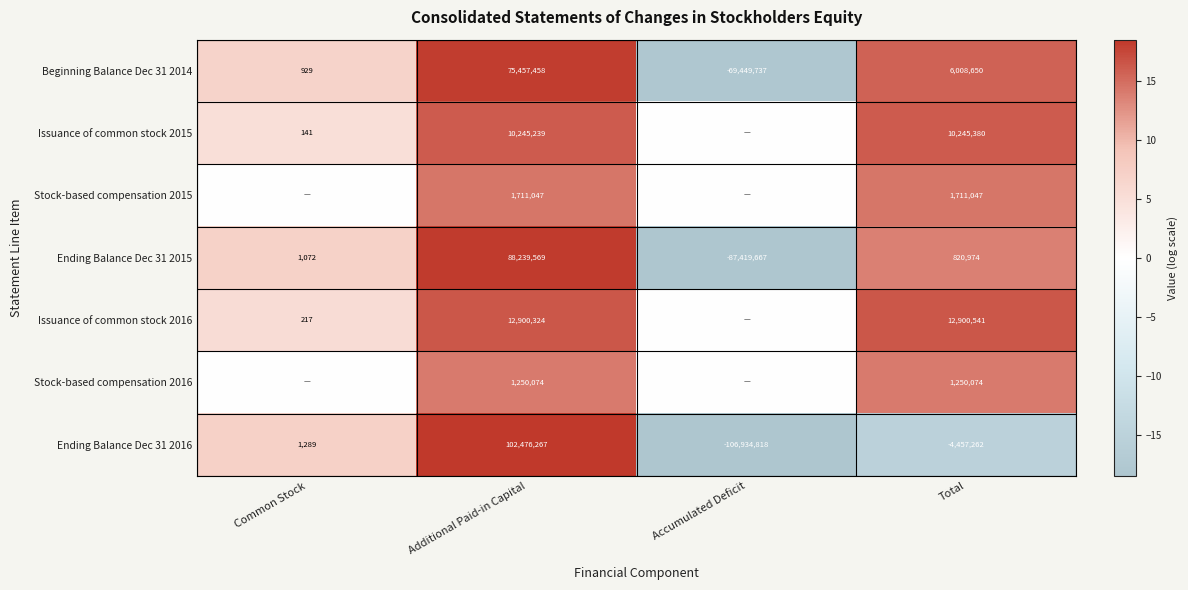

The value of Stock-based compensation 2016 at Additional Paid-in Capital is 6.4. True or false?

False